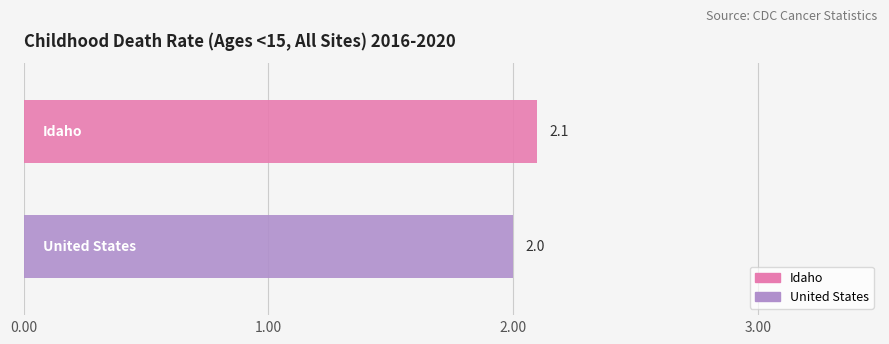

What is the approximate value of United States at 0.50?

2.0